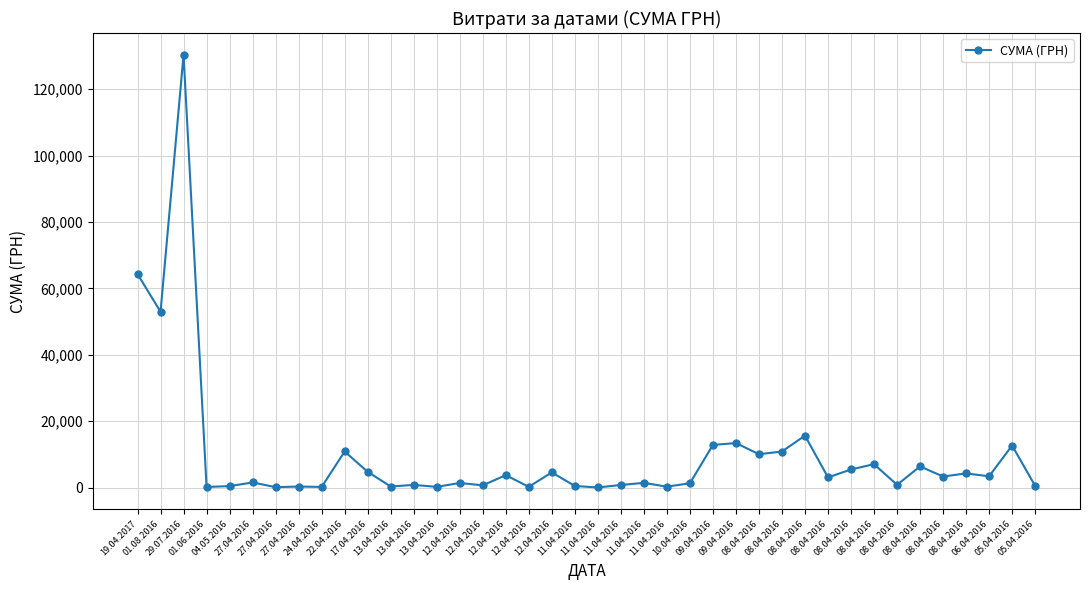

The chart shows a value of 7651.0 at 12.04.2016. True or false?

False